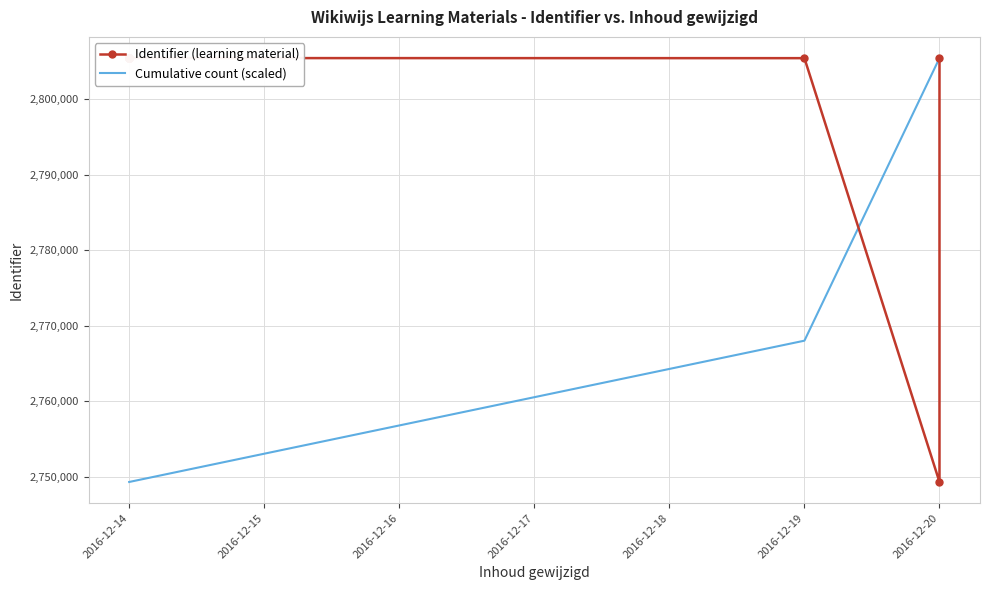

What is the value of the 15th point from the left?

2805415